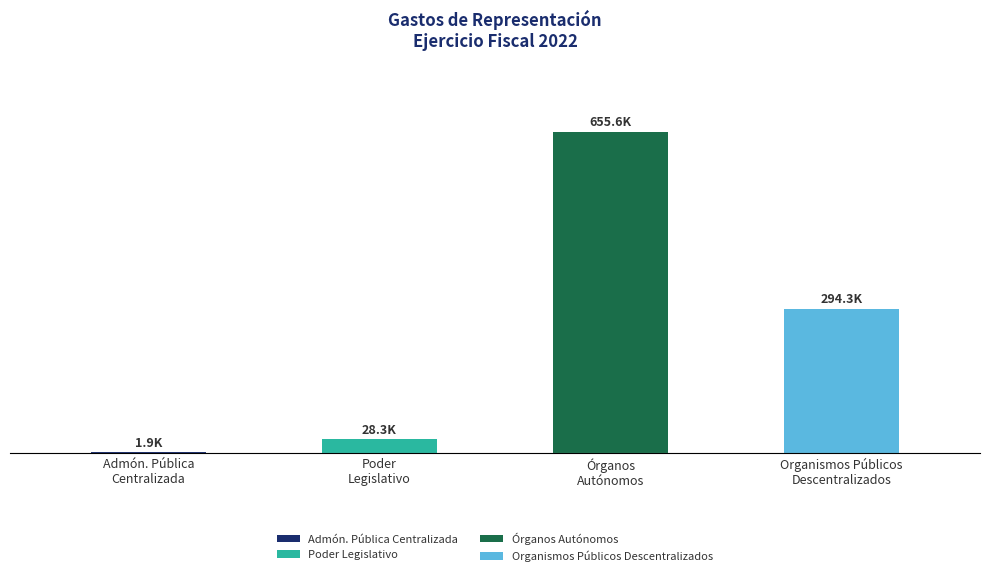

Does the chart contain any negative values?

No